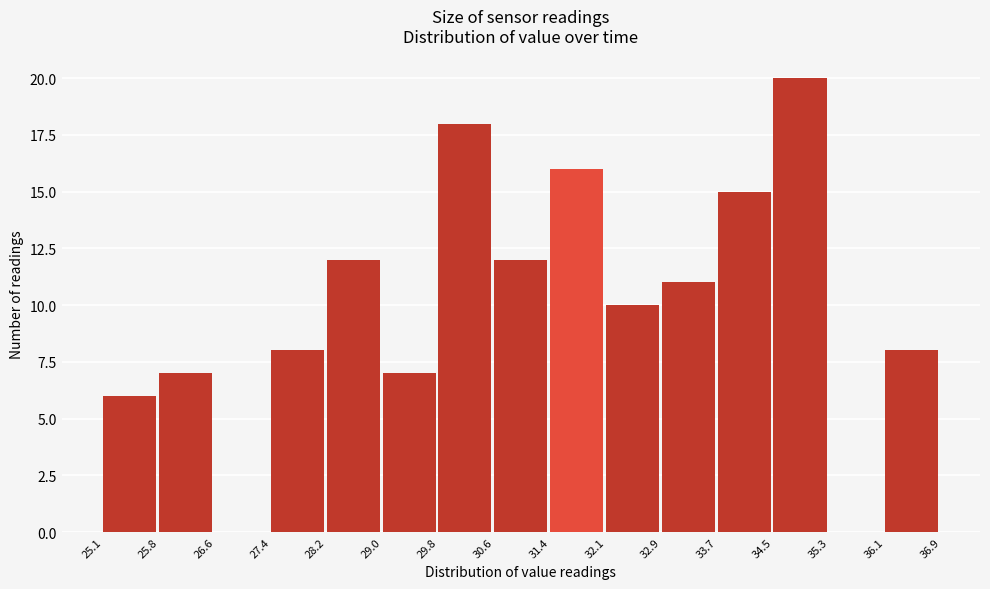

Reading left to right, transcribe this chart: for each bar, give the range it covers on the x-axis and its height. The values are not printed on the chart, so give them approximately, as read against the axis.

25.1 to 25.8: 6
25.8 to 26.6: 7
26.6 to 27.4: 0
27.4 to 28.2: 8
28.2 to 29.0: 12
29.0 to 29.8: 7
29.8 to 30.6: 18
30.6 to 31.4: 12
31.4 to 32.1: 16
32.1 to 32.9: 10
32.9 to 33.7: 11
33.7 to 34.5: 15
34.5 to 35.3: 20
35.3 to 36.1: 0
36.1 to 36.9: 8